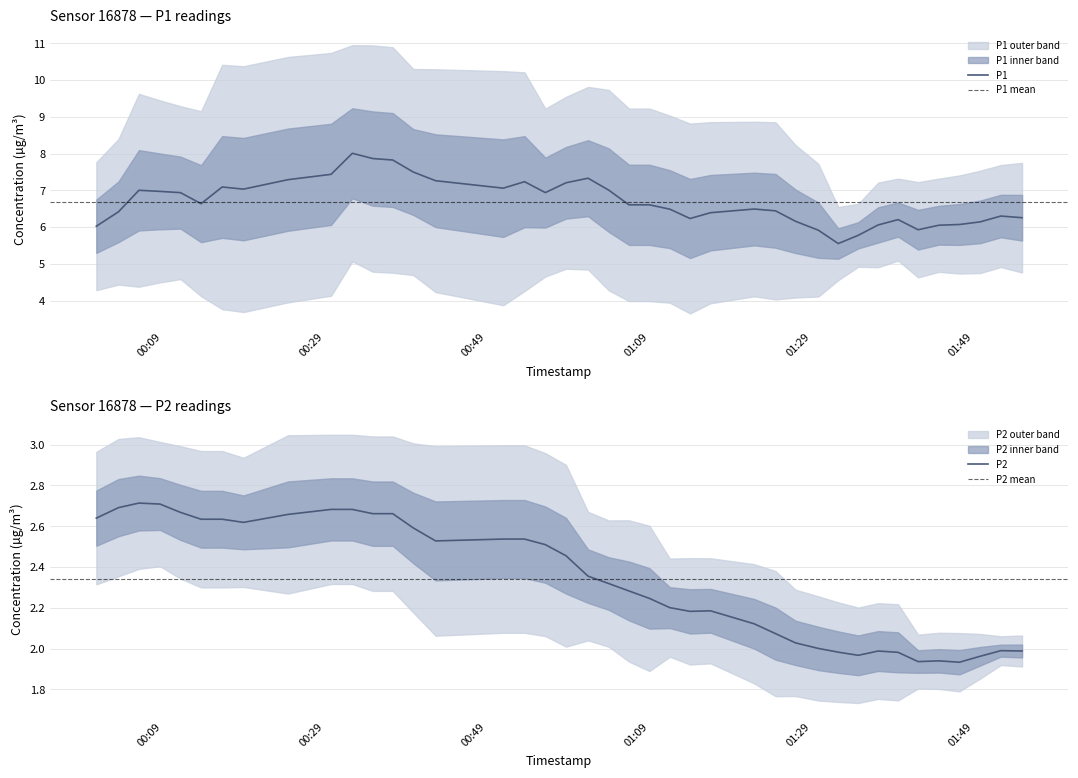

Rank the series at 4 from highest to lowest value.

P1, P2